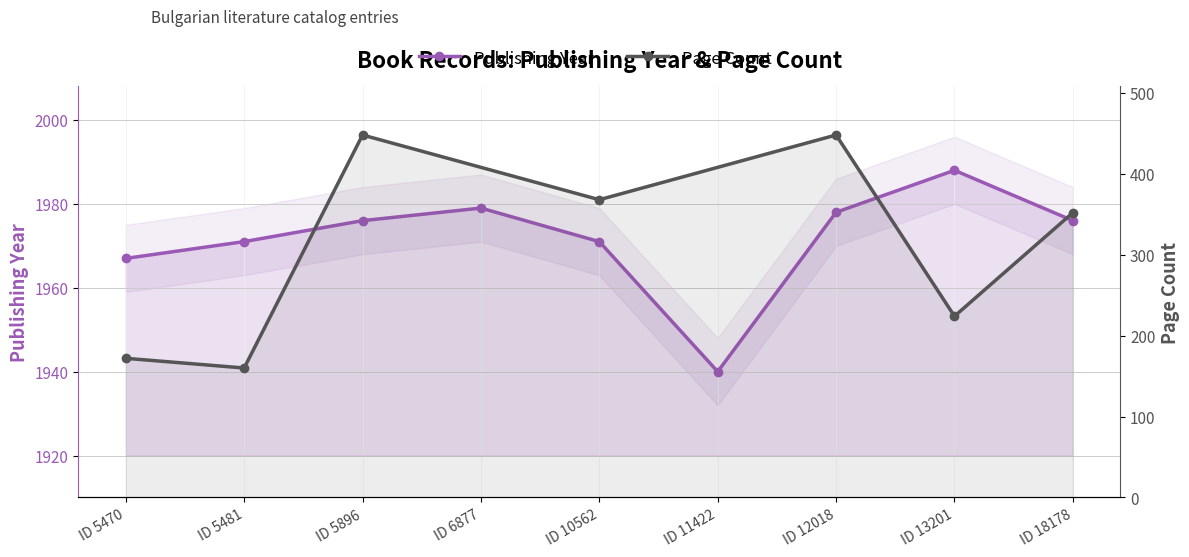

At which category does the data reach its first local valley?

ID 11422